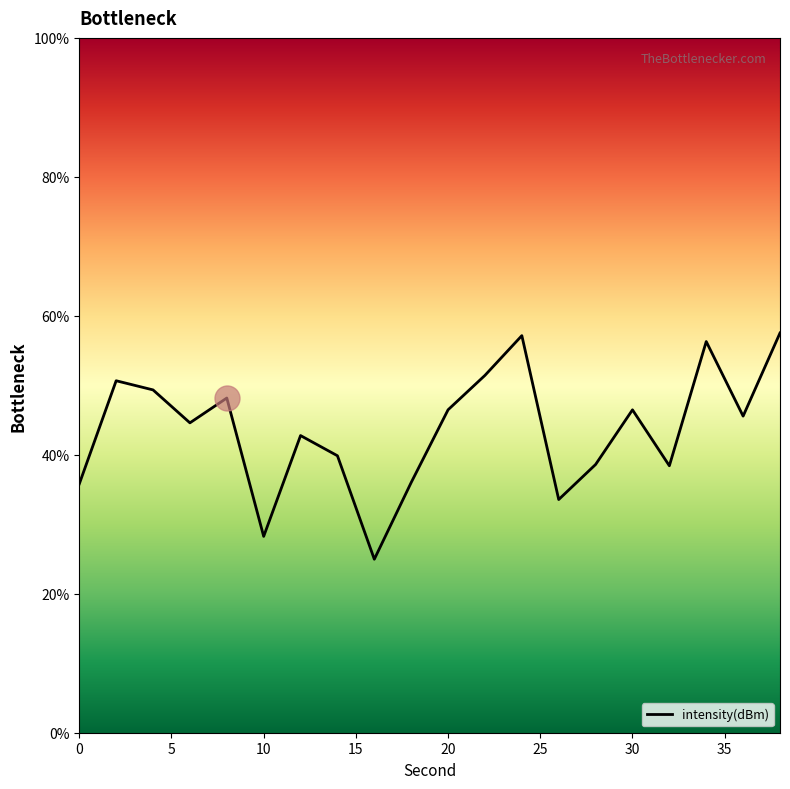

Which label corresponds to the largest value in the chart?

38